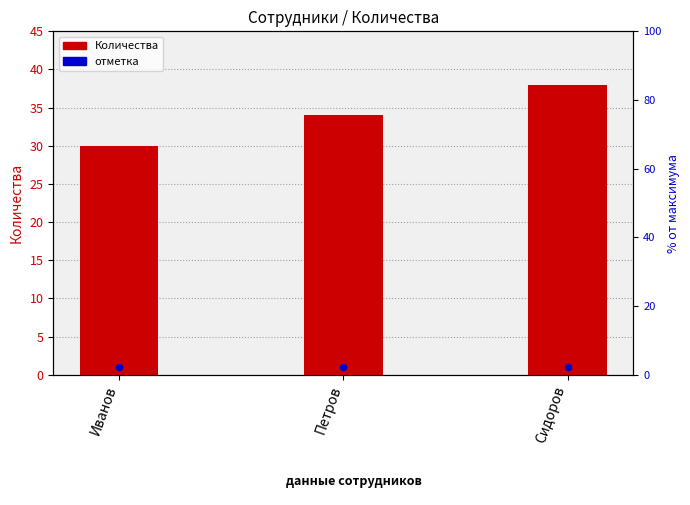

What is the total value across all series at Петров?

35